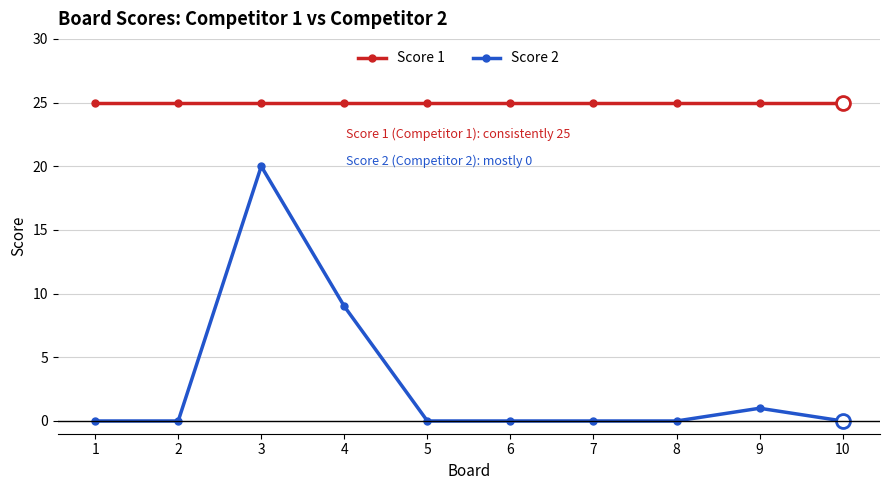

Is this an area chart (filled region under the line)?

No